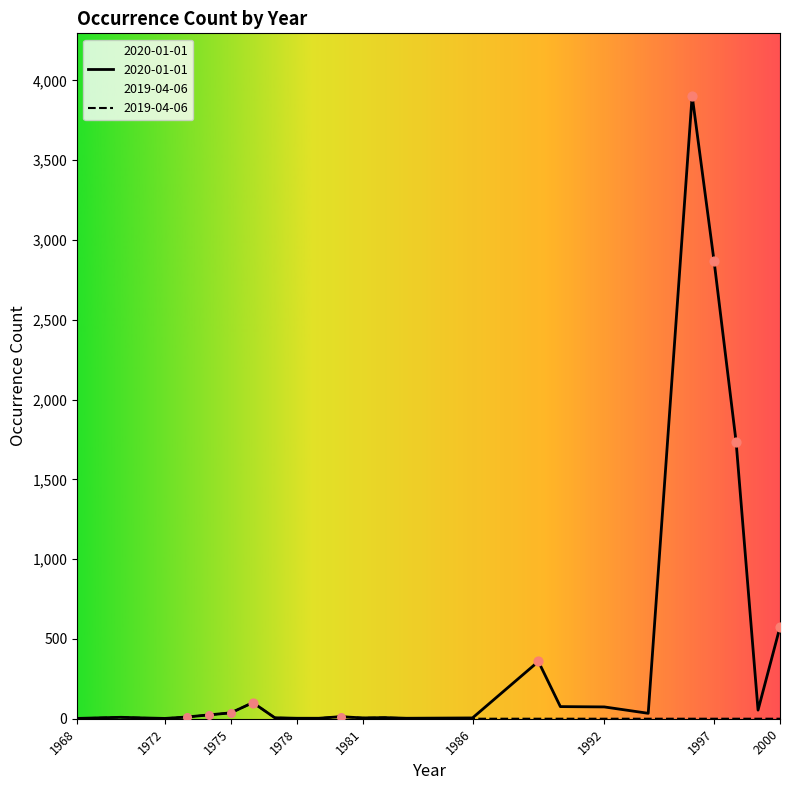

Which series contains the highest Y value?

2020-01-01